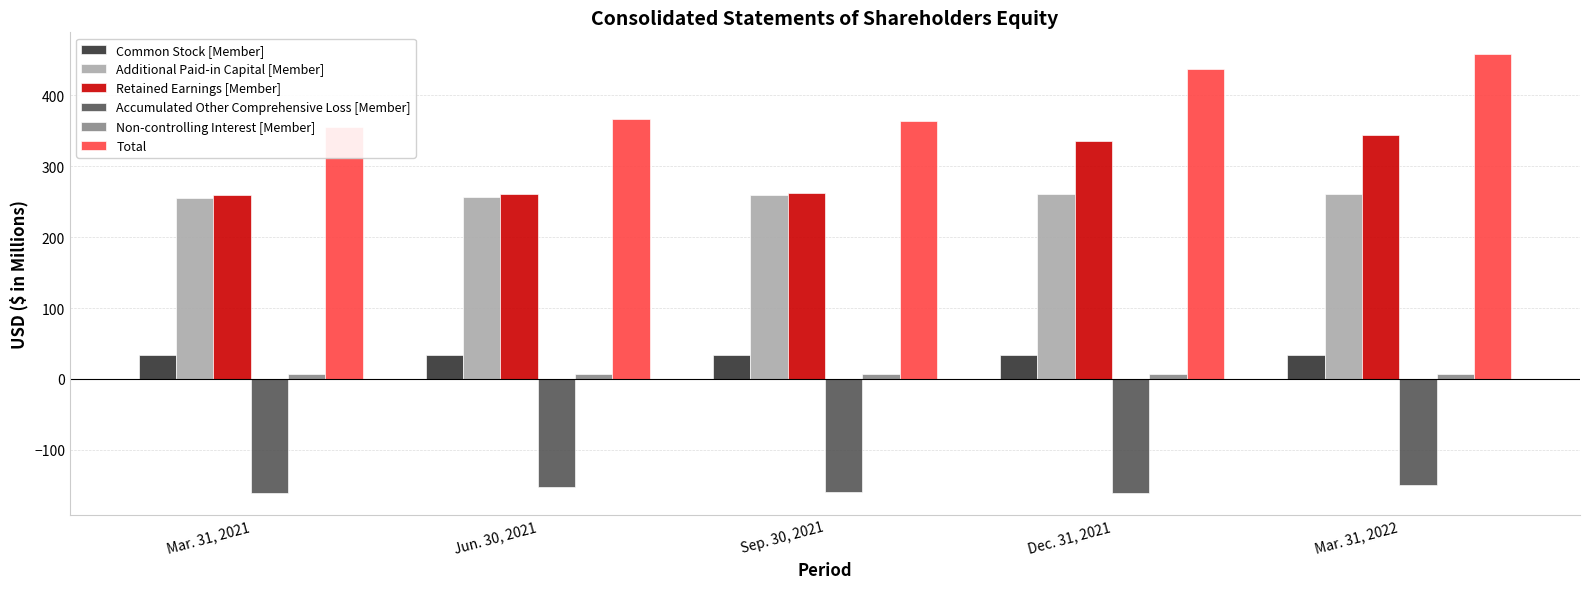

At which category does the chart reach its peak across all series?

Mar. 31, 2022